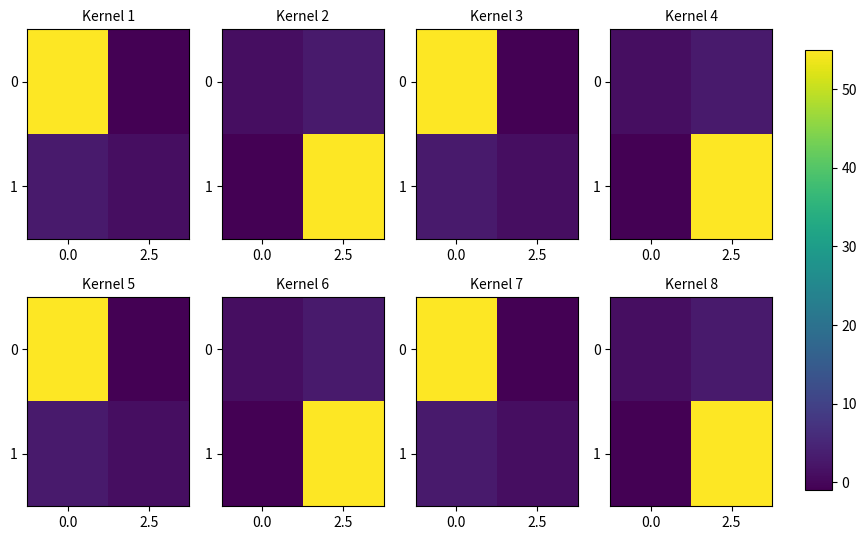

The row_1 series shows -2 at 0.0. True or false?

False